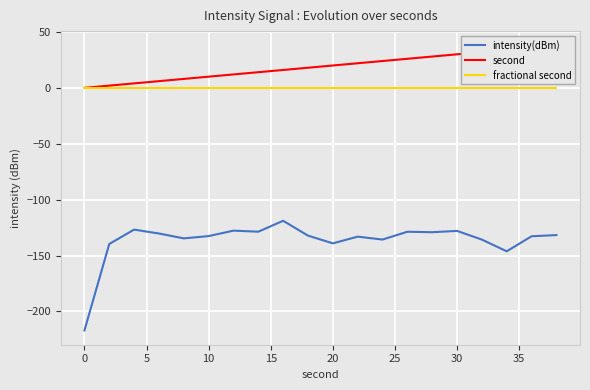

At how many categories does at least one series exceed -140?

20